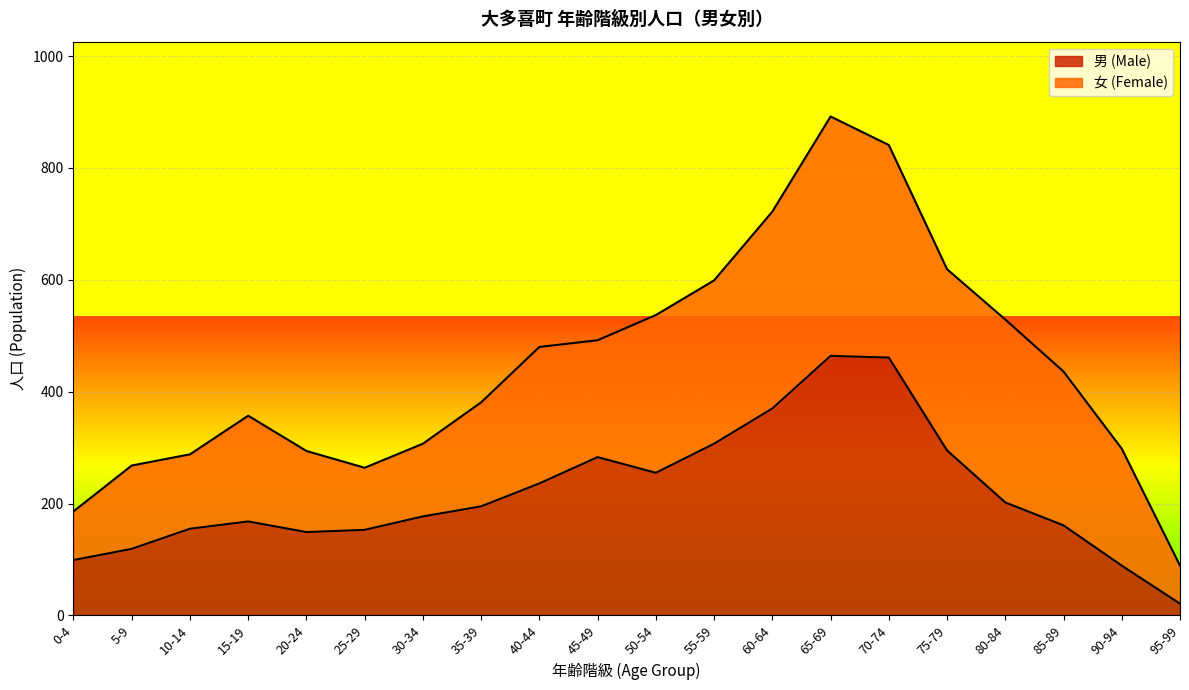

The value at 50-54 is 92. True or false?

False